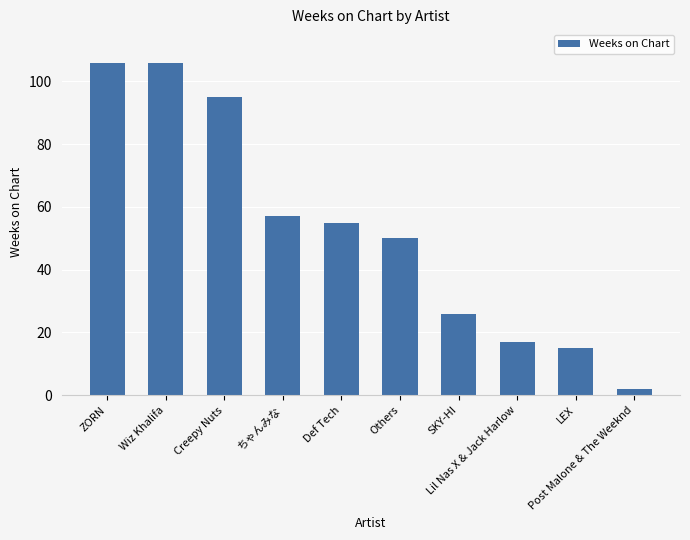

How many values are below 55?

5